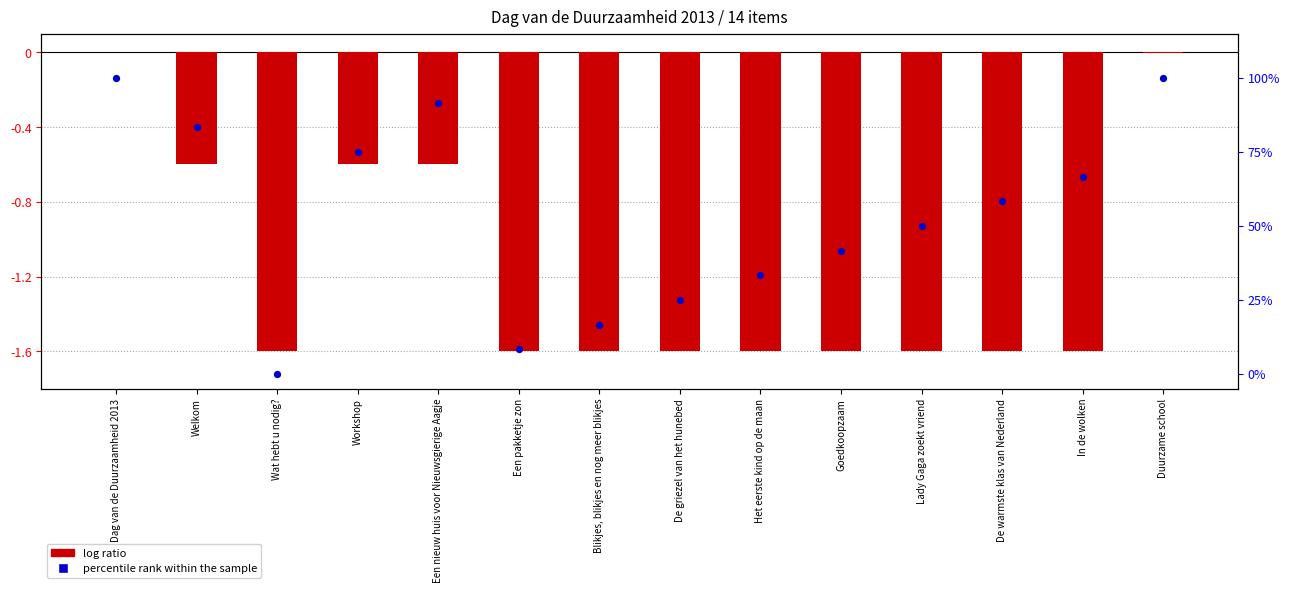

What are all the series names shown in the legend?

log ratio, percentile rank within the sample